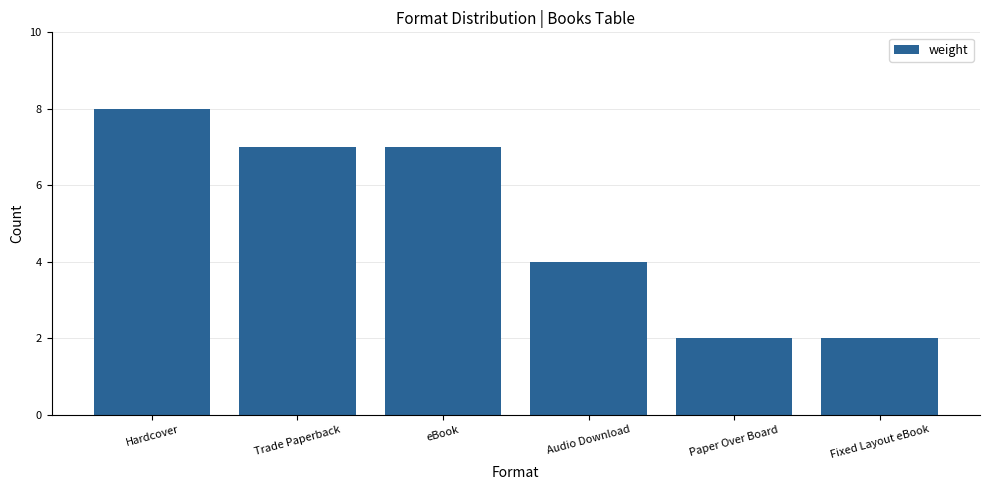

What is the sum of the values at Audio Download and eBook?

11